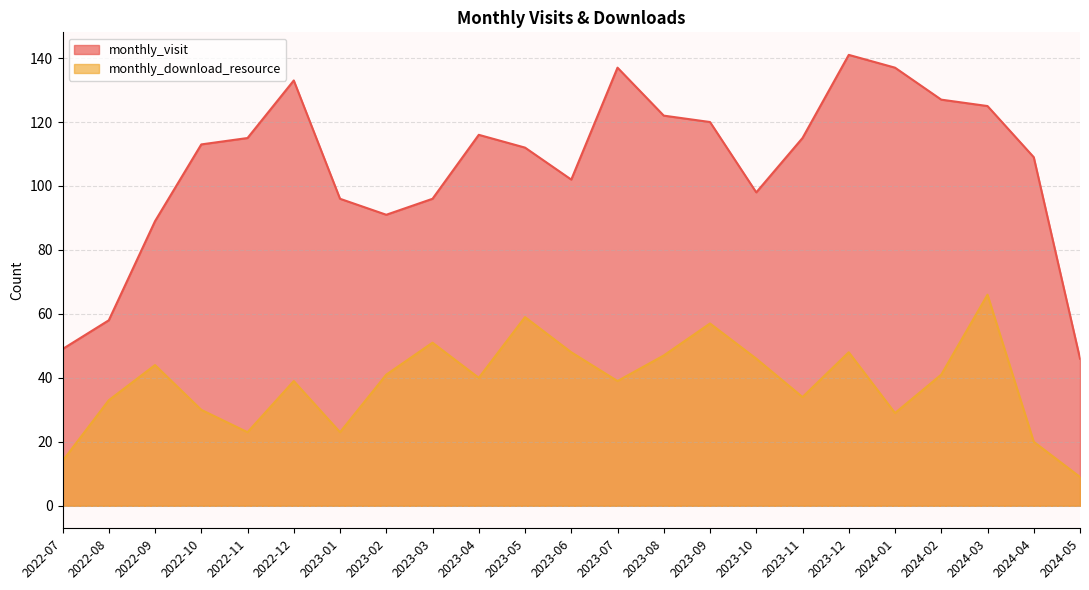

True or false: monthly_download_resource and monthly_visit cross at least once.

False